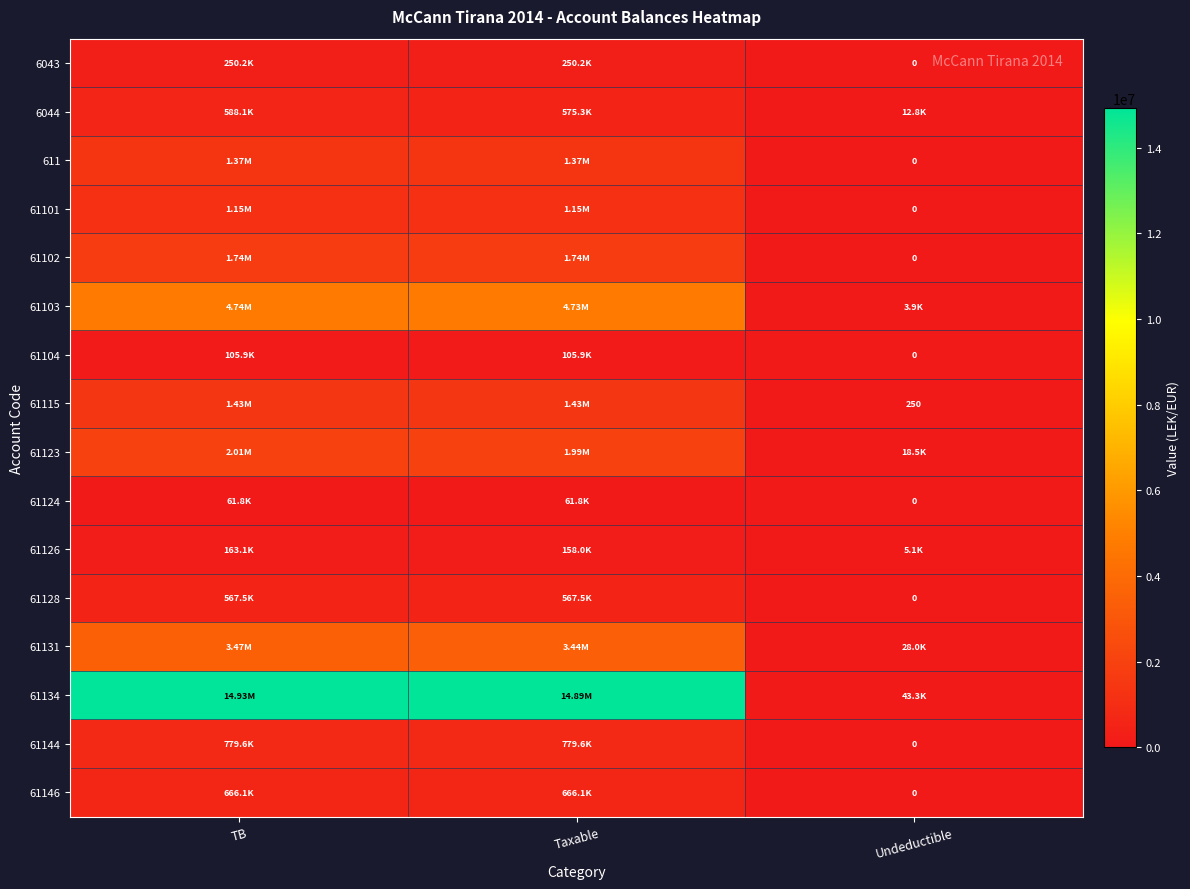

The 61134 series shows 19729724.6 at Taxable. True or false?

False